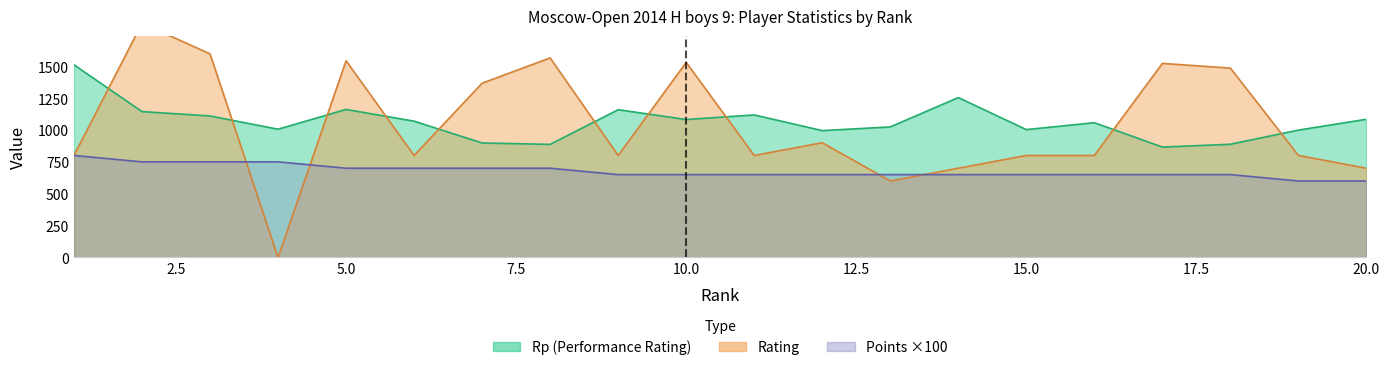

What is the highest value of the Rating series?

1836